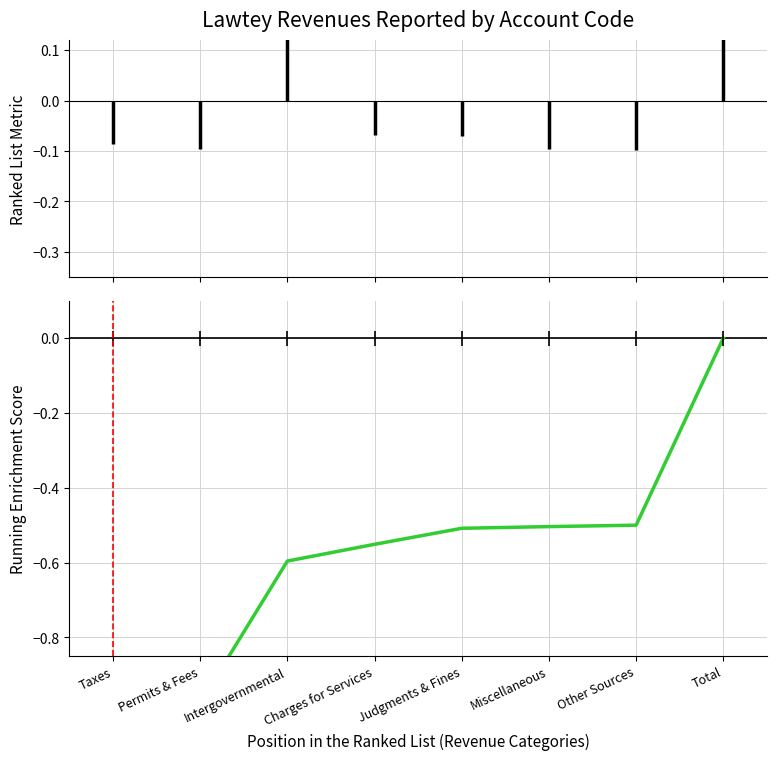

List the labels in order of value, largest first.

Total, Other Sources, Miscellaneous, Judgments & Fines, Charges for Services, Intergovernmental, Permits & Fees, Taxes